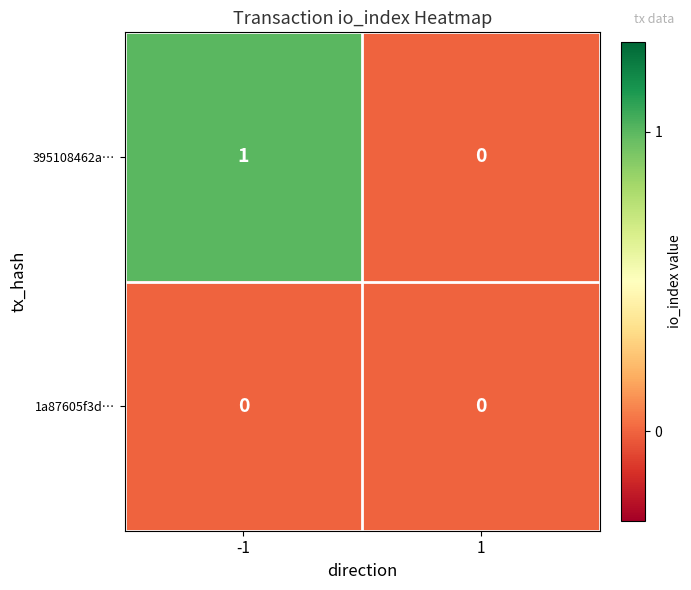

What is the total value across all series at -1?

1